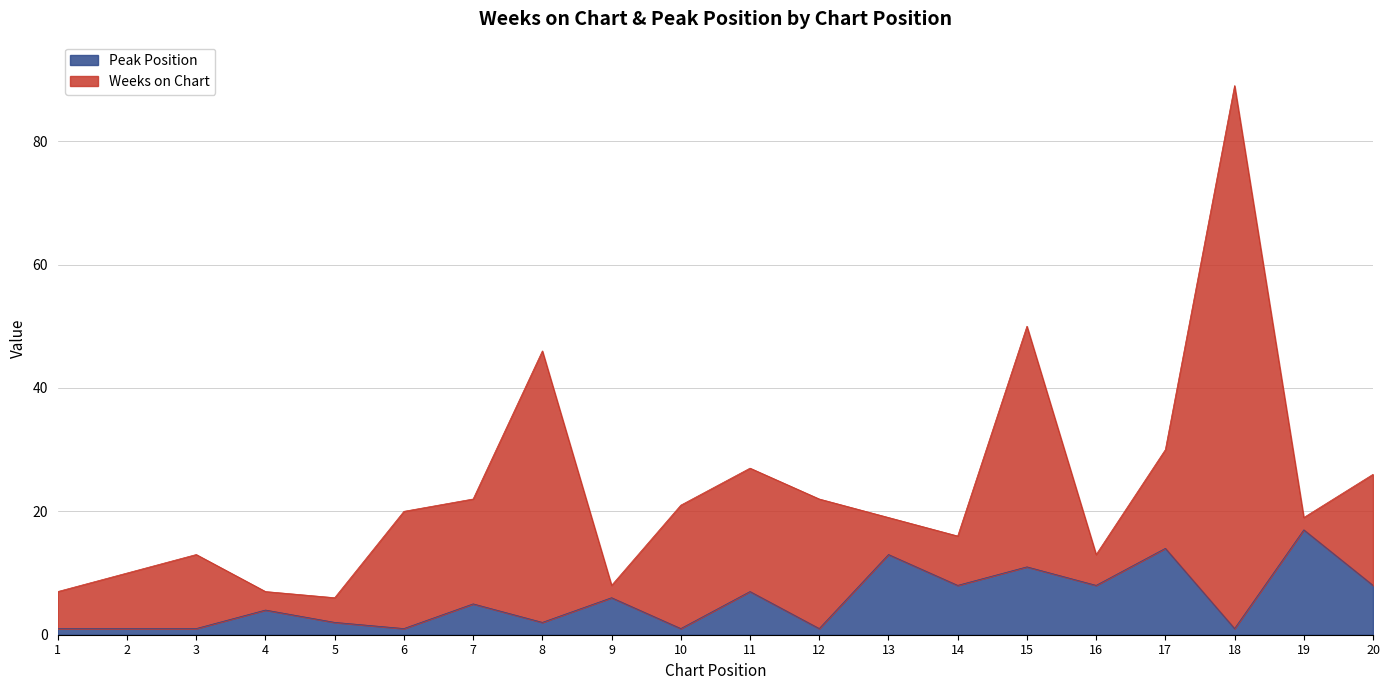

Which category has the highest value in the Peak Position series?

19